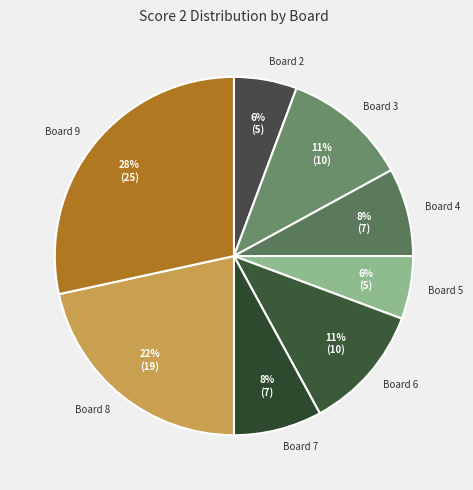

Is the sum of Board 3 and Board 6 greater than half?

No